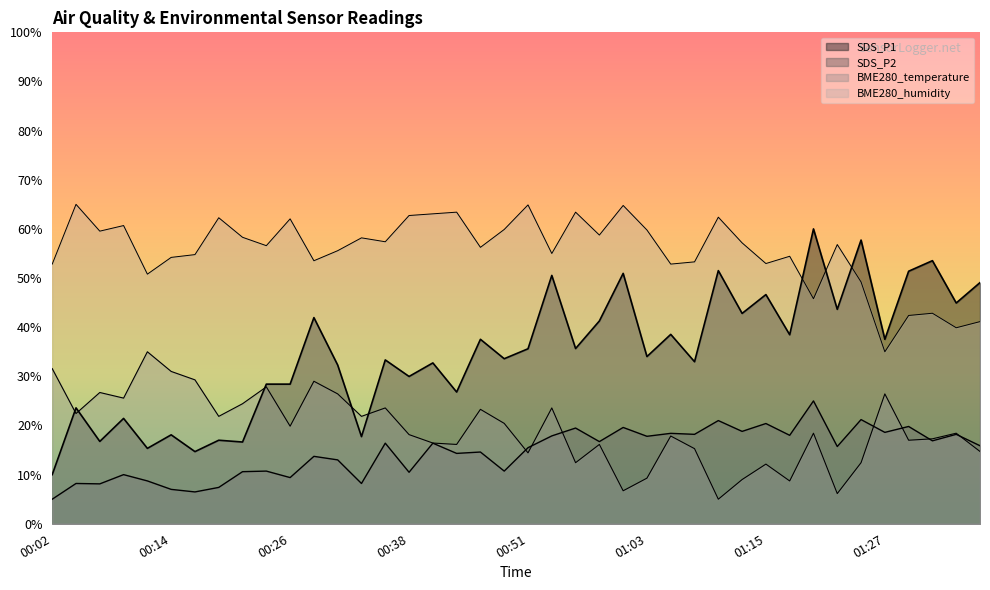

The value of SDS_P2 at 01:15 is 6.4. True or false?

False